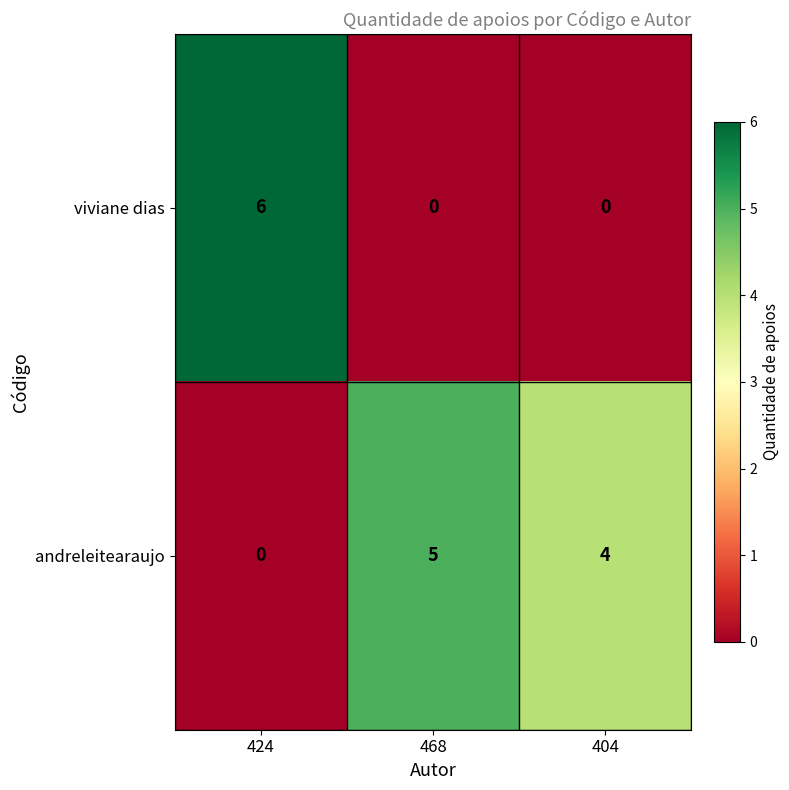

Reading right to left, transcribe all the data shown in this chart.

viviane dias: 404=0	468=0	424=6
andreleitearaujo: 404=4	468=5	424=0